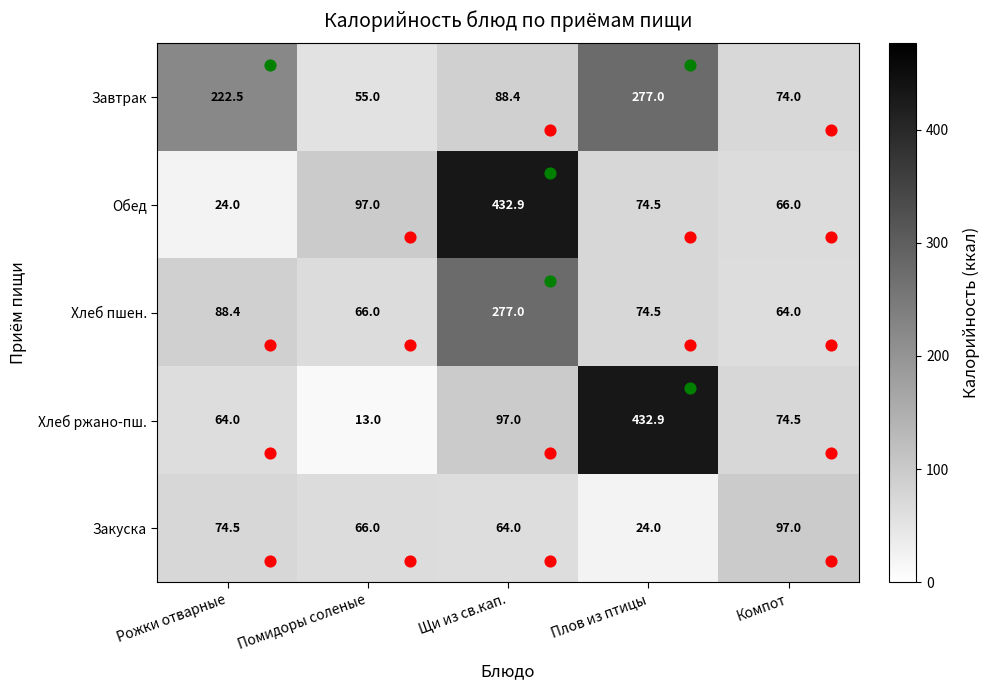

Rank the series at Щи из св.кап. from lowest to highest value.

Закуска, Завтрак, Хлеб ржано-пш., Хлеб пшен., Обед